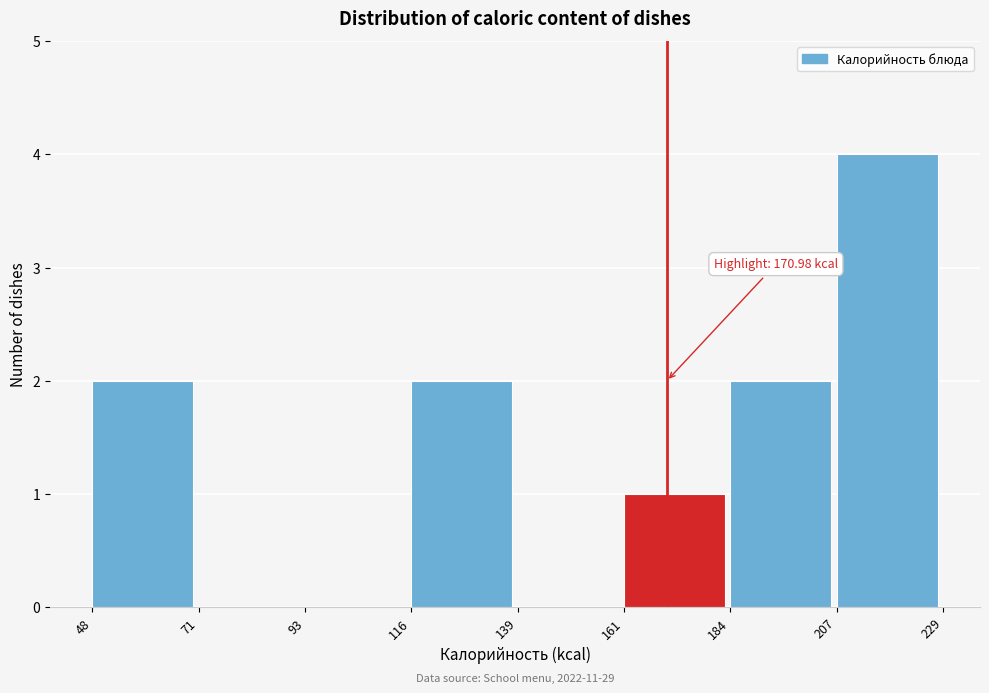

Which range on the x-axis has the tallest bar?

207 to 229